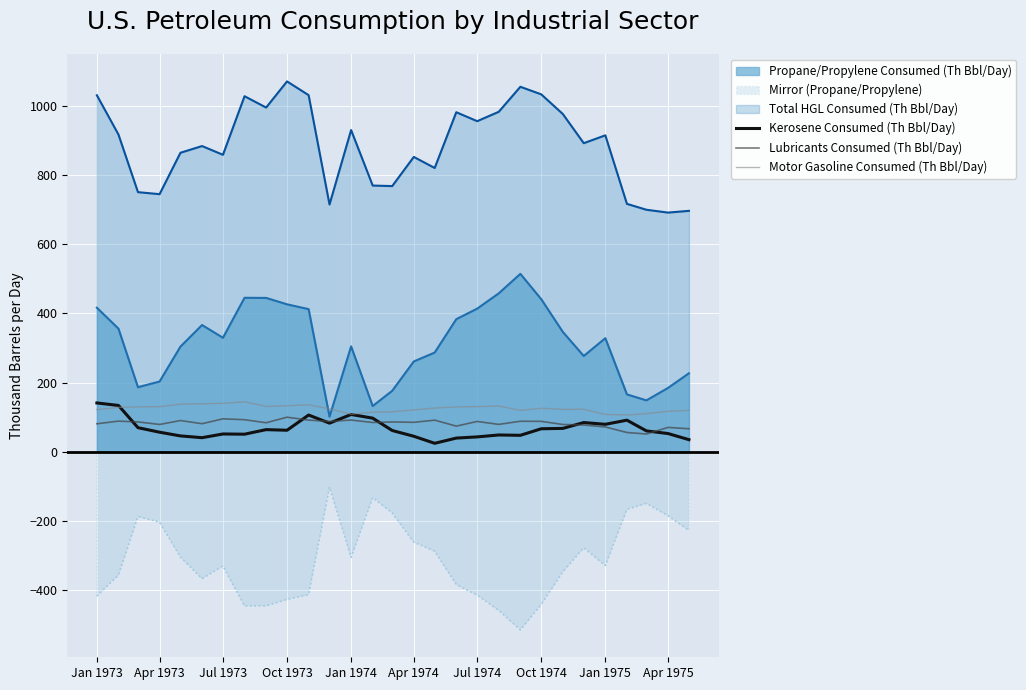

What is the spread (max minus min) of values at Apr 1975?

875.7